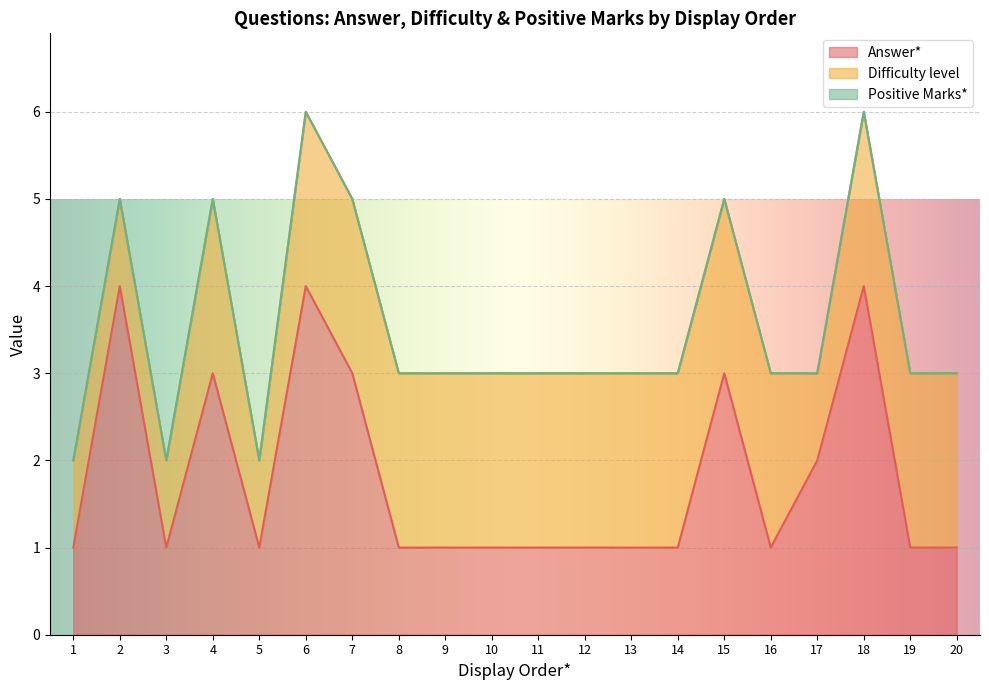

What is the maximum value for Answer*?

4